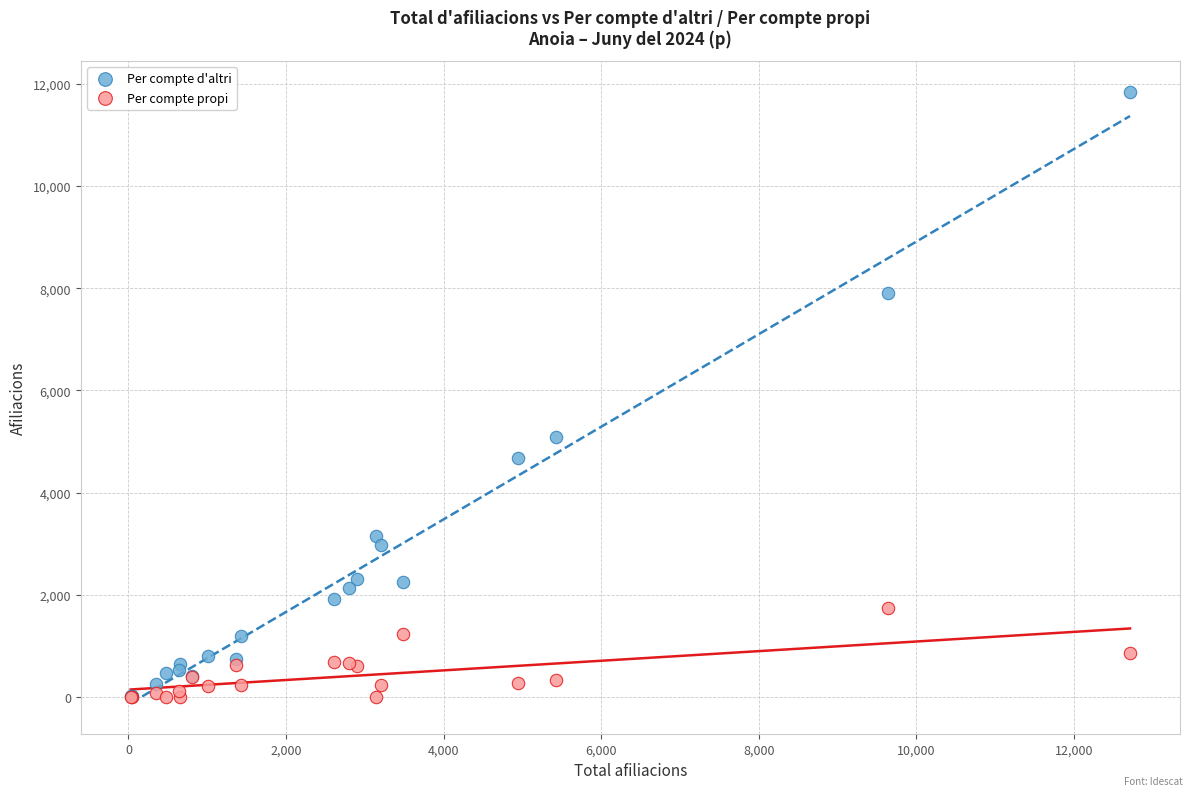

Across all series, what Y value is closest to 5922?

5080